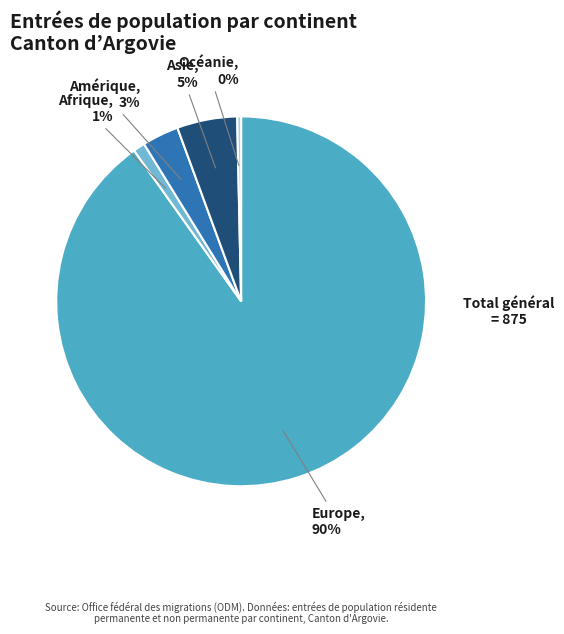

Which category has the smallest portion of the pie?

Océanie